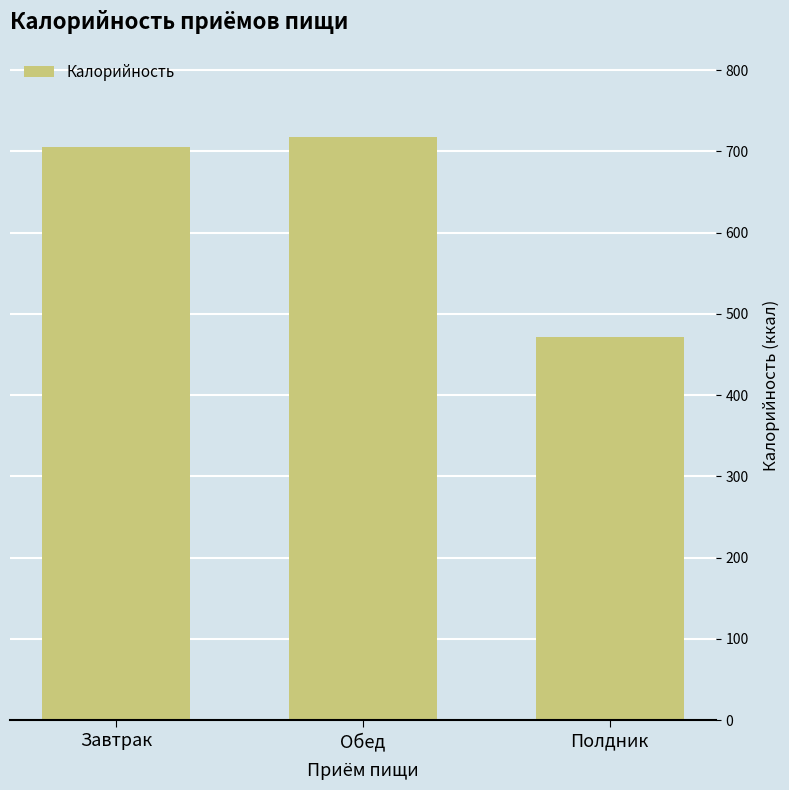

At which category does the chart reach its minimum across all series?

Полдник